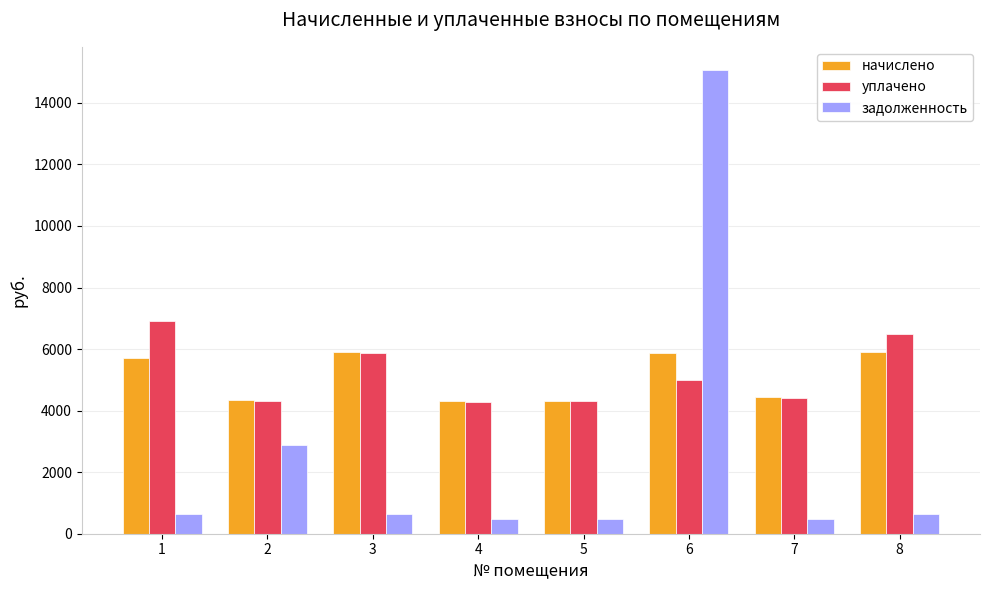

What is the average value of the уплачено series?

5198.8